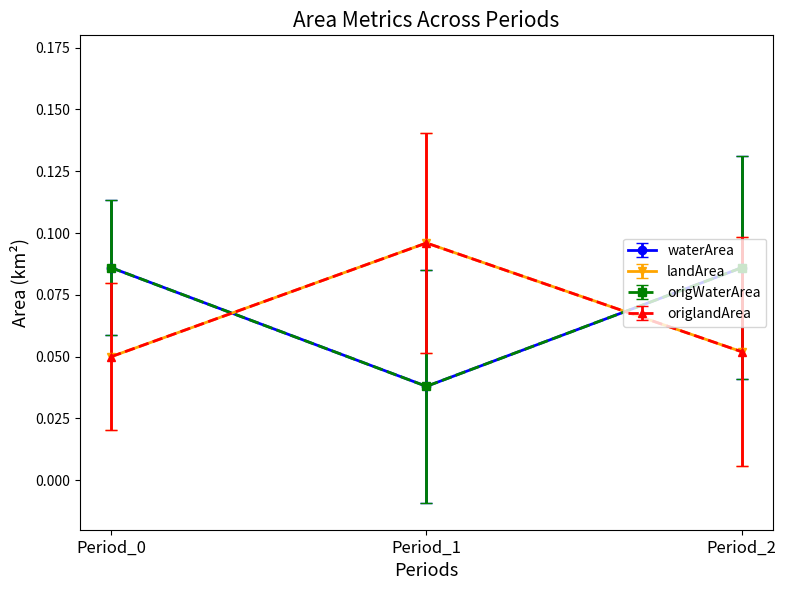

What is the highest value of the landArea series?

0.1